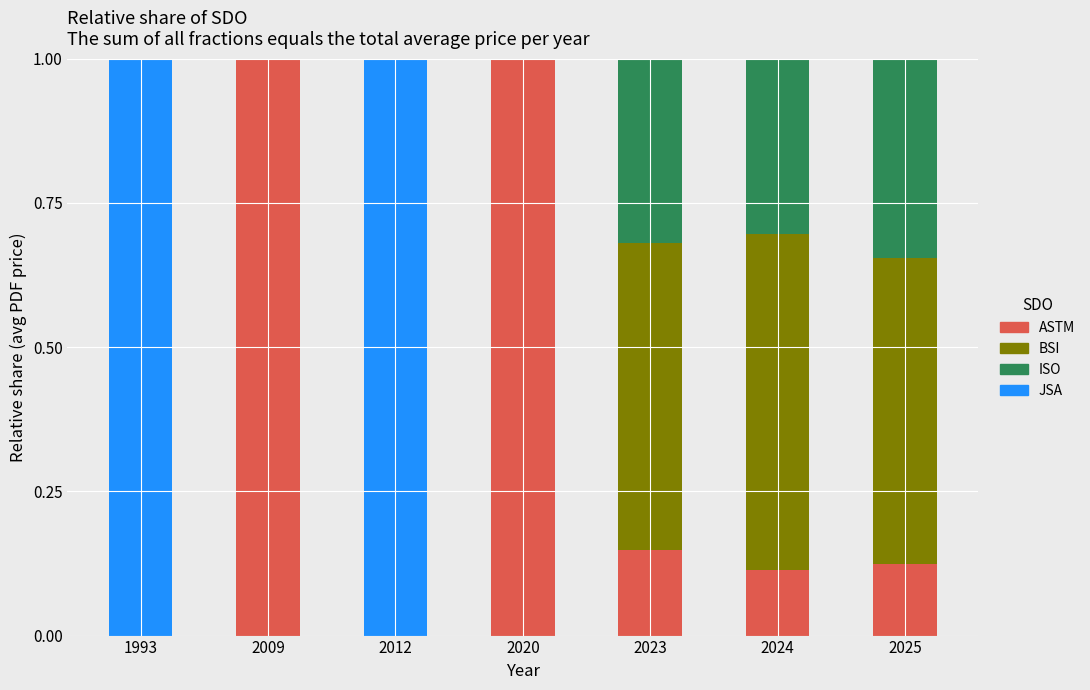

What is the total value across all series at 2009?

1.0